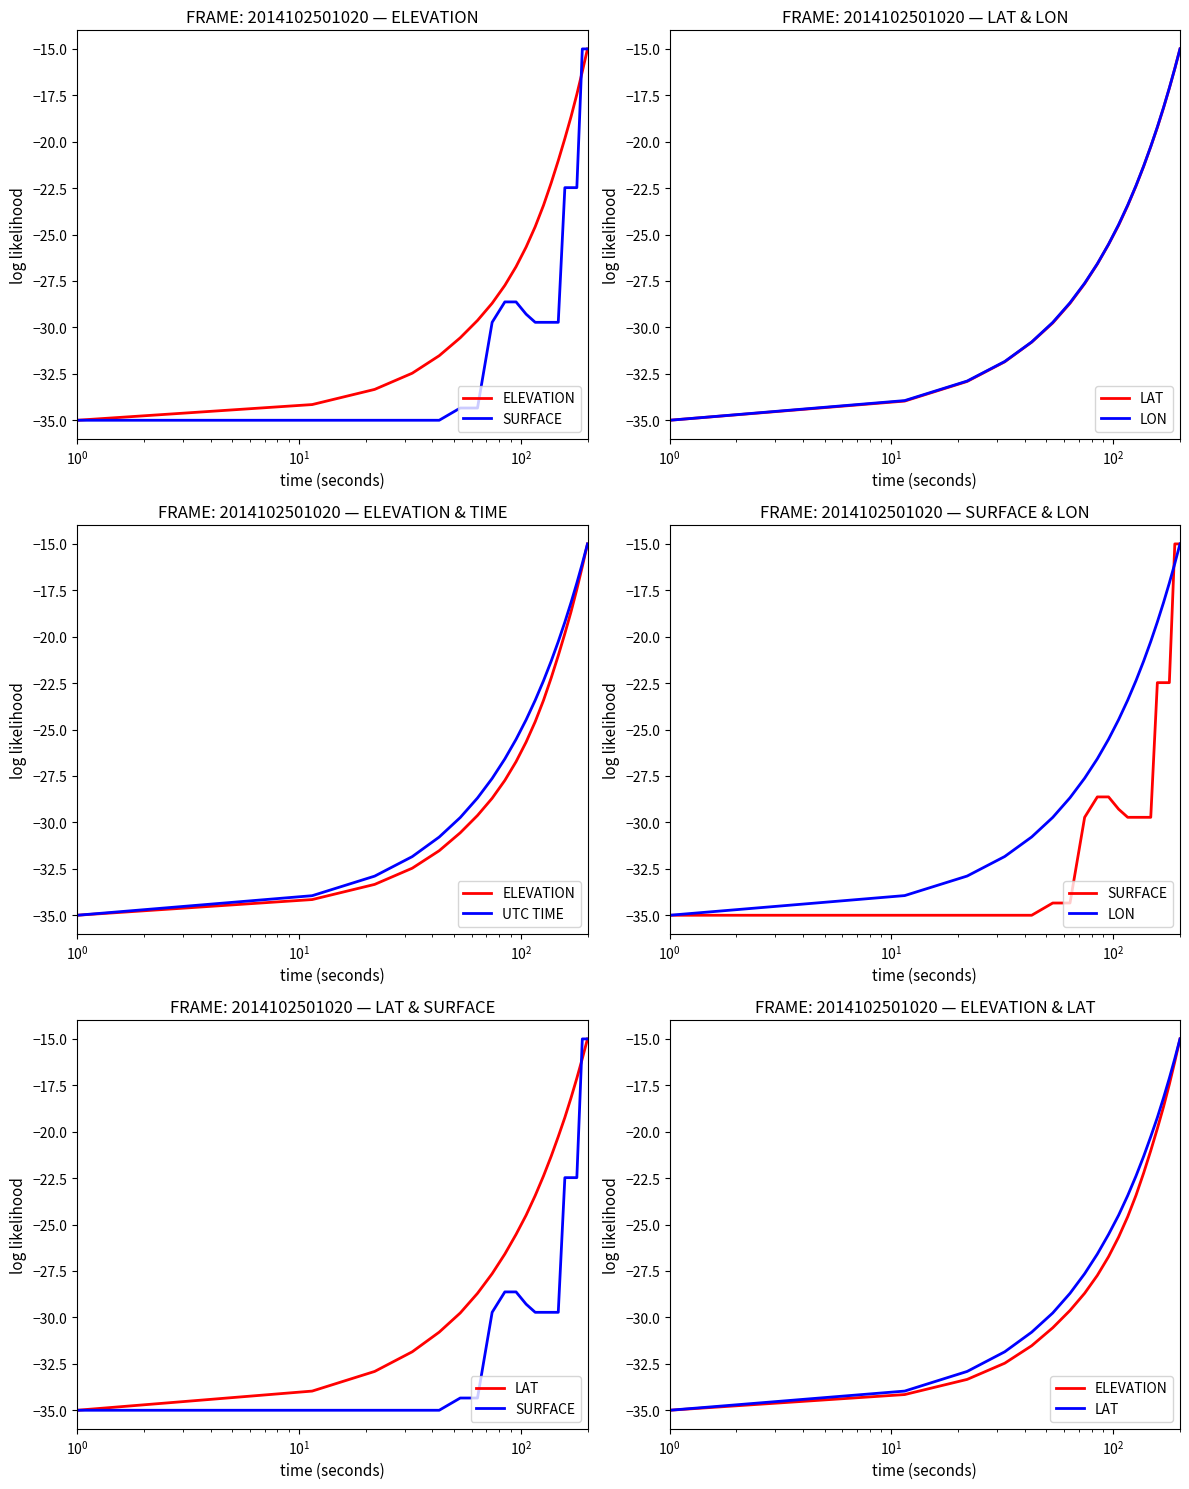

At how many categories does at least one series exceed -22?

7